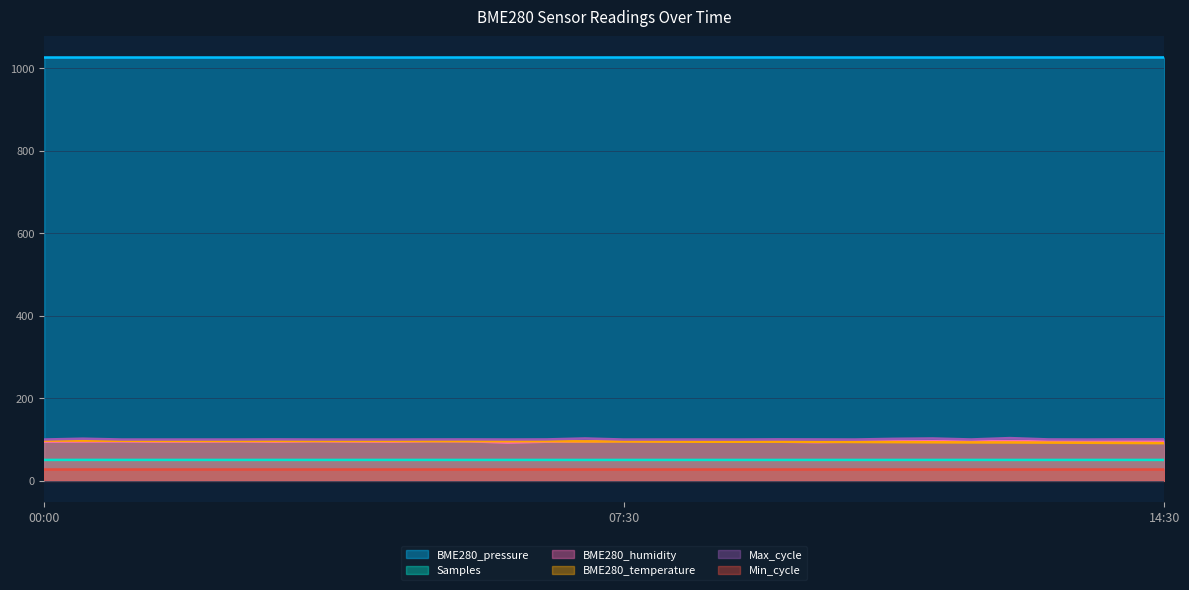

The Samples series shows 76.6 at 13:00. True or false?

False